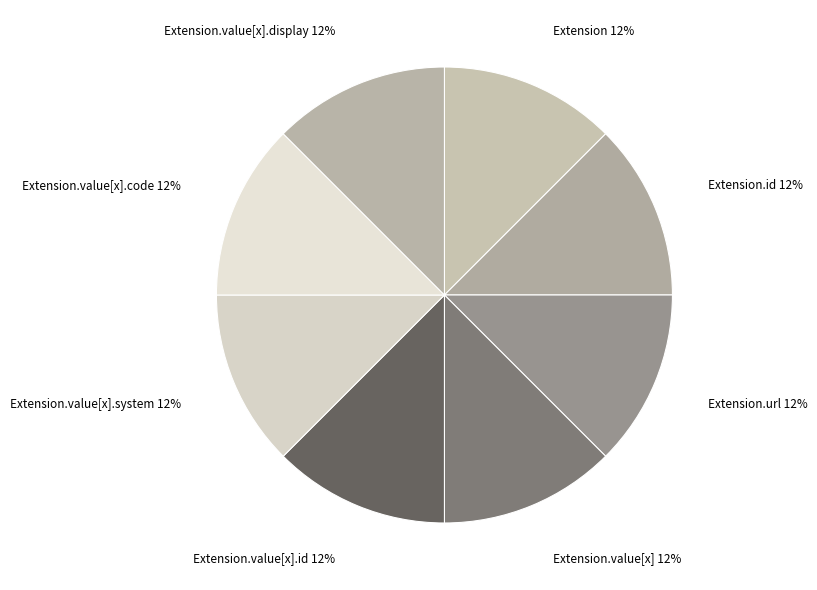

How many slices are in this pie chart?

8